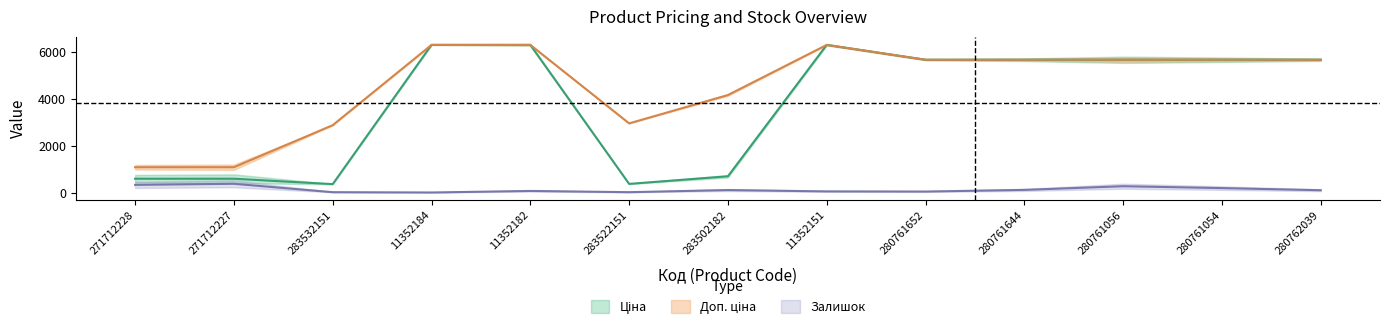

True or false: Доп. ціна has a value of 5673.8 at 280761054.

True